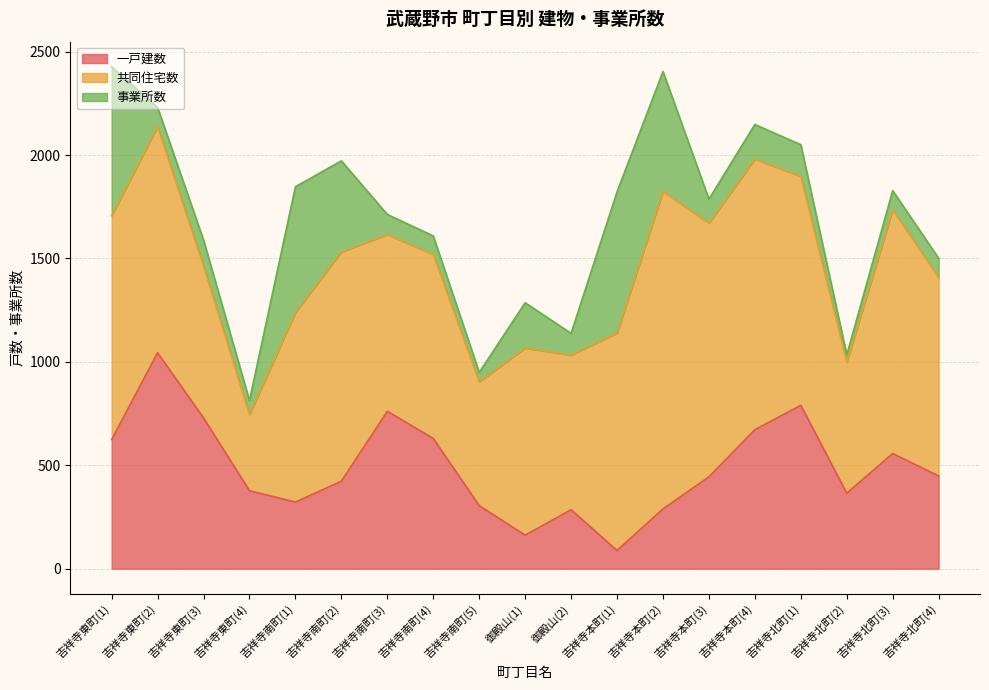

Reading left to right, what are all the values shown in this chart?

一戸建数: 吉祥寺東町(1)=624	吉祥寺東町(2)=1044	吉祥寺東町(3)=729	吉祥寺東町(4)=377	吉祥寺南町(1)=322	吉祥寺南町(2)=423	吉祥寺南町(3)=761	吉祥寺南町(4)=630	吉祥寺南町(5)=305	御殿山(1)=162	御殿山(2)=285	吉祥寺本町(1)=88	吉祥寺本町(2)=289	吉祥寺本町(3)=444	吉祥寺本町(4)=672	吉祥寺北町(1)=790	吉祥寺北町(2)=365	吉祥寺北町(3)=557	吉祥寺北町(4)=448
共同住宅数: 吉祥寺東町(1)=1083	吉祥寺東町(2)=1094	吉祥寺東町(3)=735	吉祥寺東町(4)=369	吉祥寺南町(1)=917	吉祥寺南町(2)=1109	吉祥寺南町(3)=855	吉祥寺南町(4)=890	吉祥寺南町(5)=599	御殿山(1)=905	御殿山(2)=748	吉祥寺本町(1)=1052	吉祥寺本町(2)=1536	吉祥寺本町(3)=1227	吉祥寺本町(4)=1309	吉祥寺北町(1)=1107	吉祥寺北町(2)=634	吉祥寺北町(3)=1179	吉祥寺北町(4)=960
事業所数: 吉祥寺東町(1)=720	吉祥寺東町(2)=92	吉祥寺東町(3)=125	吉祥寺東町(4)=67	吉祥寺南町(1)=608	吉祥寺南町(2)=440	吉祥寺南町(3)=97	吉祥寺南町(4)=89	吉祥寺南町(5)=45	御殿山(1)=219	御殿山(2)=105	吉祥寺本町(1)=682	吉祥寺本町(2)=579	吉祥寺本町(3)=116	吉祥寺本町(4)=167	吉祥寺北町(1)=153	吉祥寺北町(2)=35	吉祥寺北町(3)=92	吉祥寺北町(4)=93